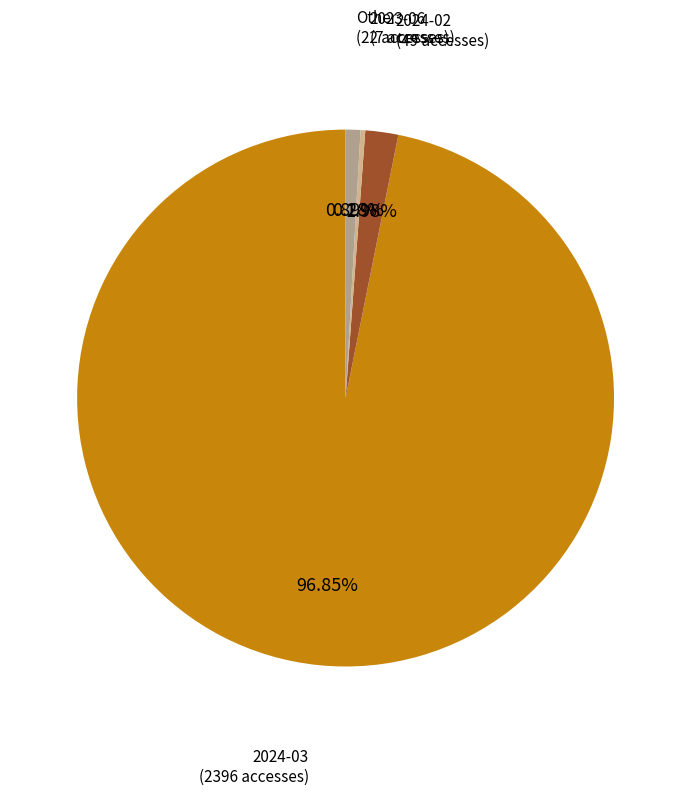

How many segments does this pie chart have?

4